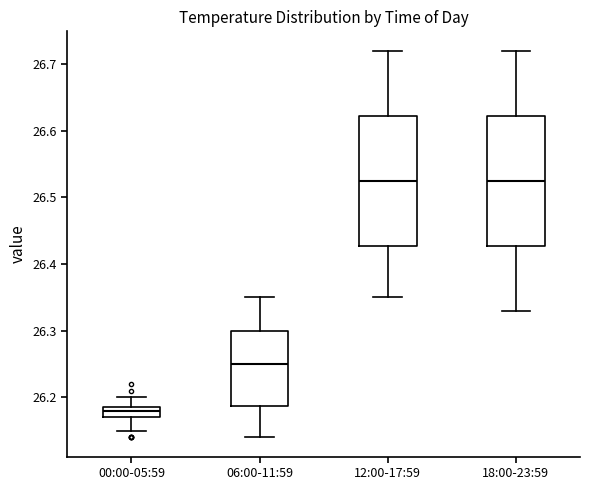

Which box has the lowest median line?

00:00-05:59